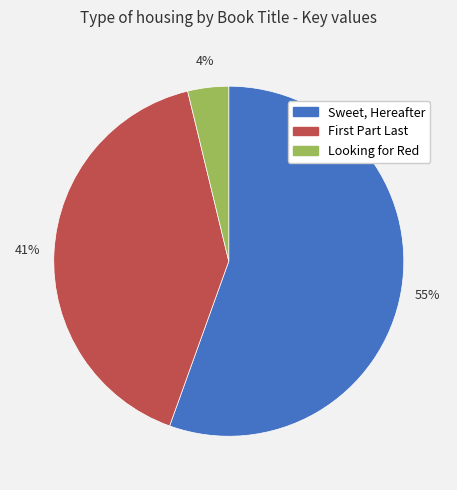

How many slices are in this pie chart?

3